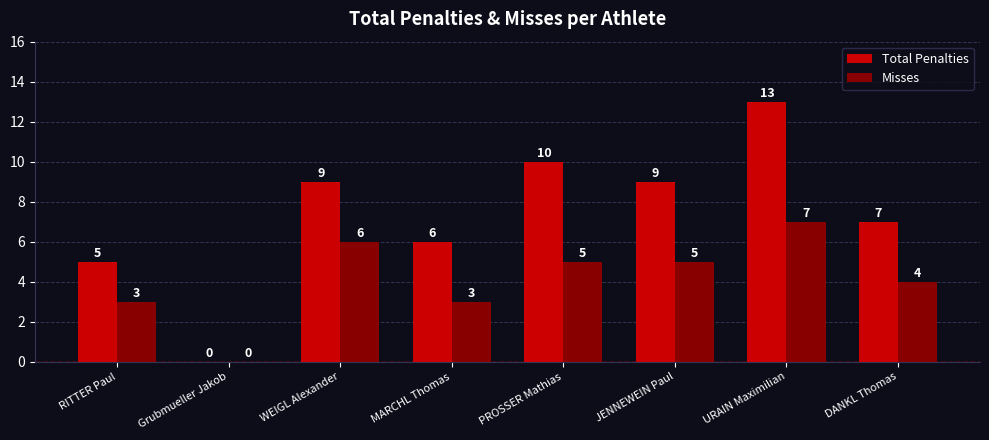

Where is Total Penalties nearest to the value 6?

MARCHL Thomas